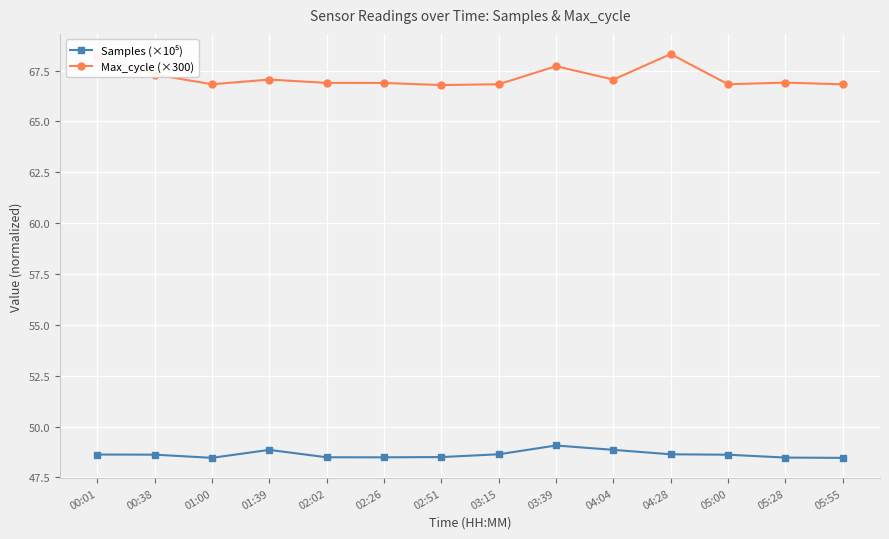

True or false: Max_cycle (×300) has a value of 66.9 at 02:02.

True